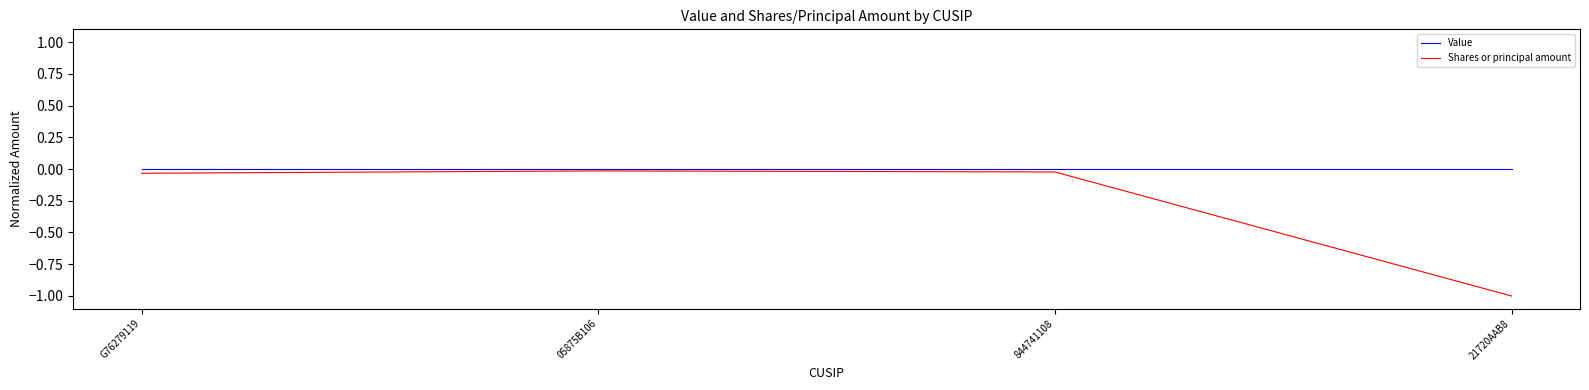

What position from the left is 844741108?

3